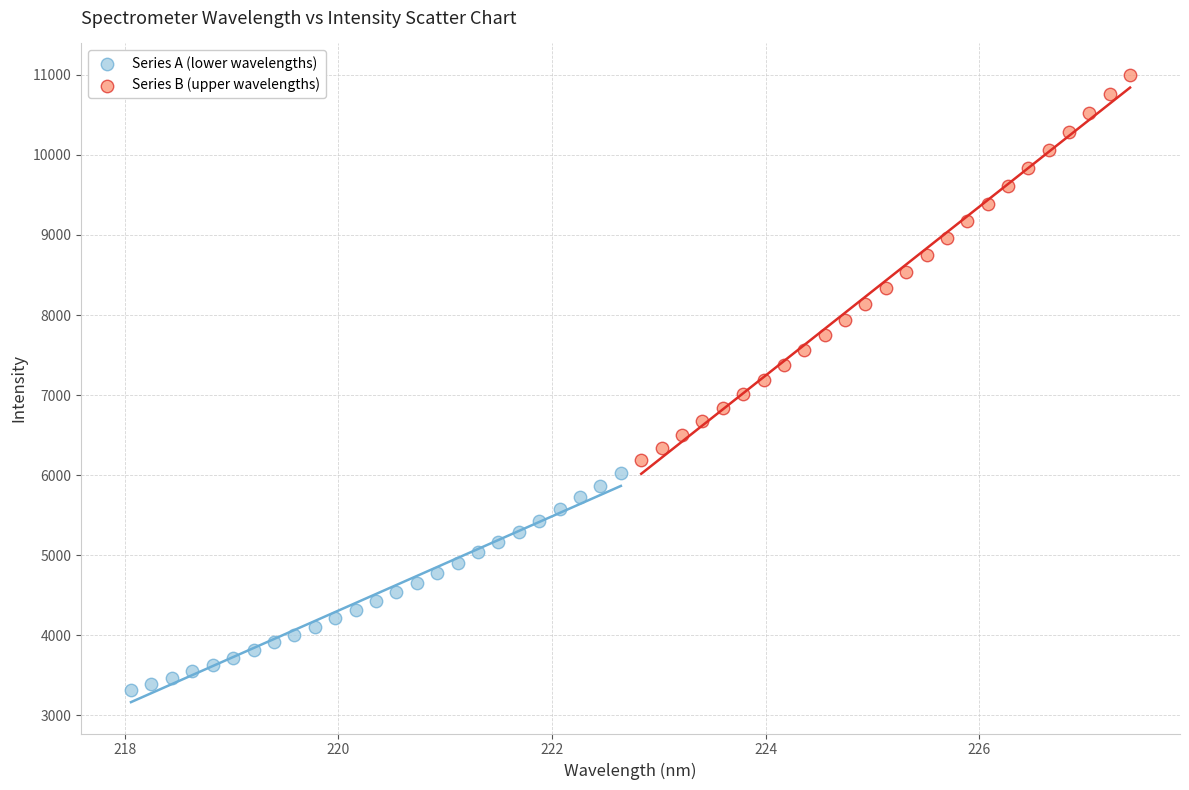

Which series has the largest Y range (max minus min)?

Series B (upper wavelengths)